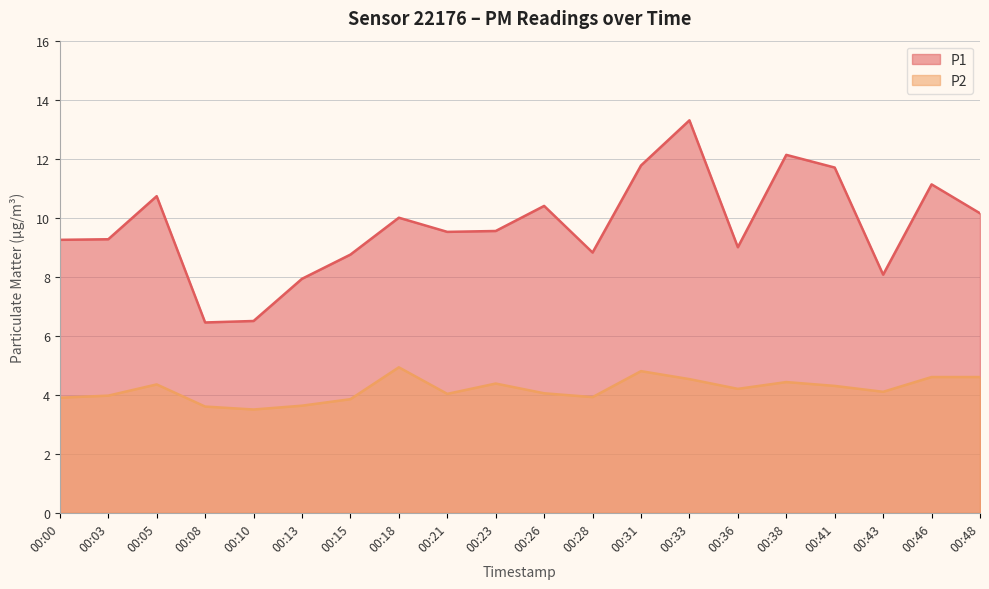

Reading right to left, transcribe all the data shown in this chart.

P1: 00:48=10.2	00:46=11.1	00:43=8.1	00:41=11.7	00:38=12.1	00:36=9.0	00:33=13.3	00:31=11.8	00:28=8.8	00:26=10.4	00:23=9.6	00:21=9.5	00:18=10.0	00:15=8.8	00:13=7.9	00:10=6.5	00:08=6.5	00:05=10.7	00:03=9.3	00:00=9.2
P2: 00:48=4.6	00:46=4.6	00:43=4.1	00:41=4.3	00:38=4.4	00:36=4.2	00:33=4.5	00:31=4.8	00:28=3.9	00:26=4.0	00:23=4.4	00:21=4.0	00:18=4.9	00:15=3.9	00:13=3.6	00:10=3.5	00:08=3.6	00:05=4.3	00:03=4.0	00:00=3.9